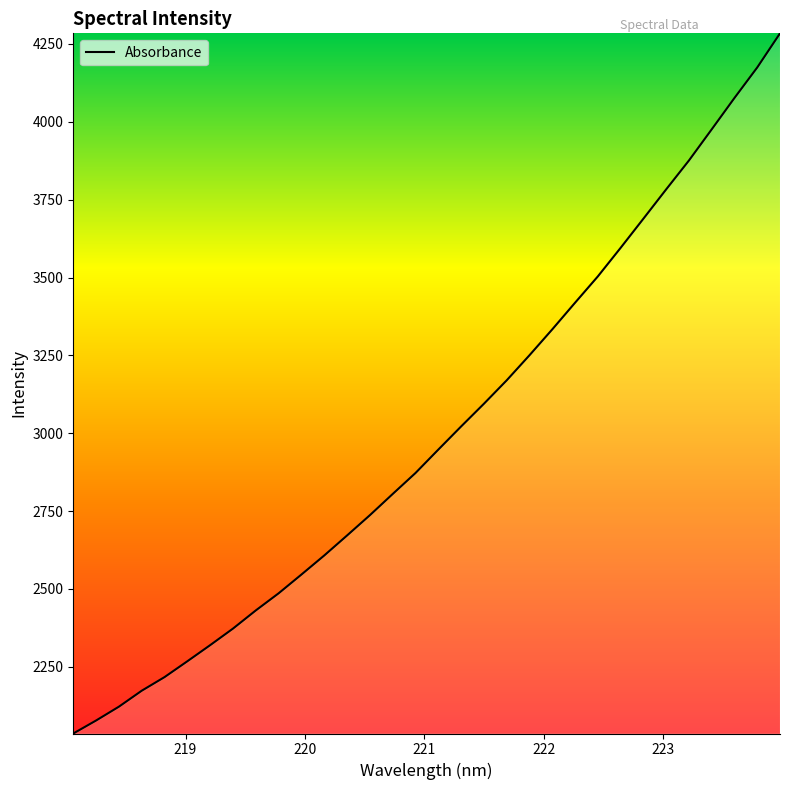

What is the minimum value shown in the chart?

2036.0